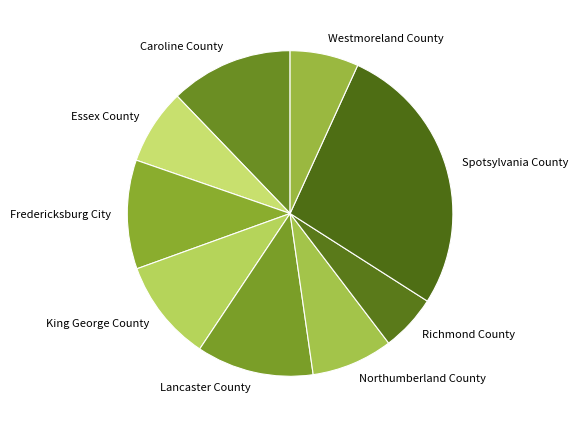

Does Caroline County account for over 50% of the chart?

No